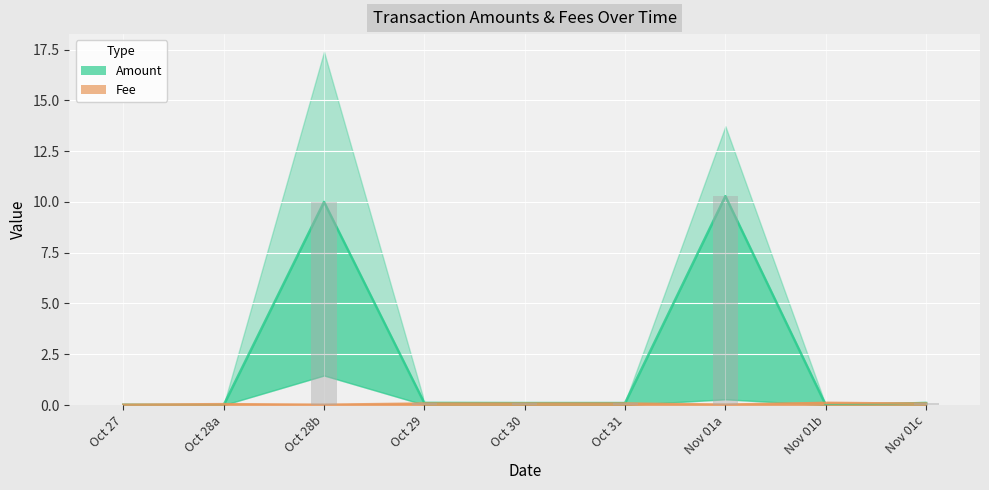

What is the difference between the maximum and minimum values in the Amount series?

10.3